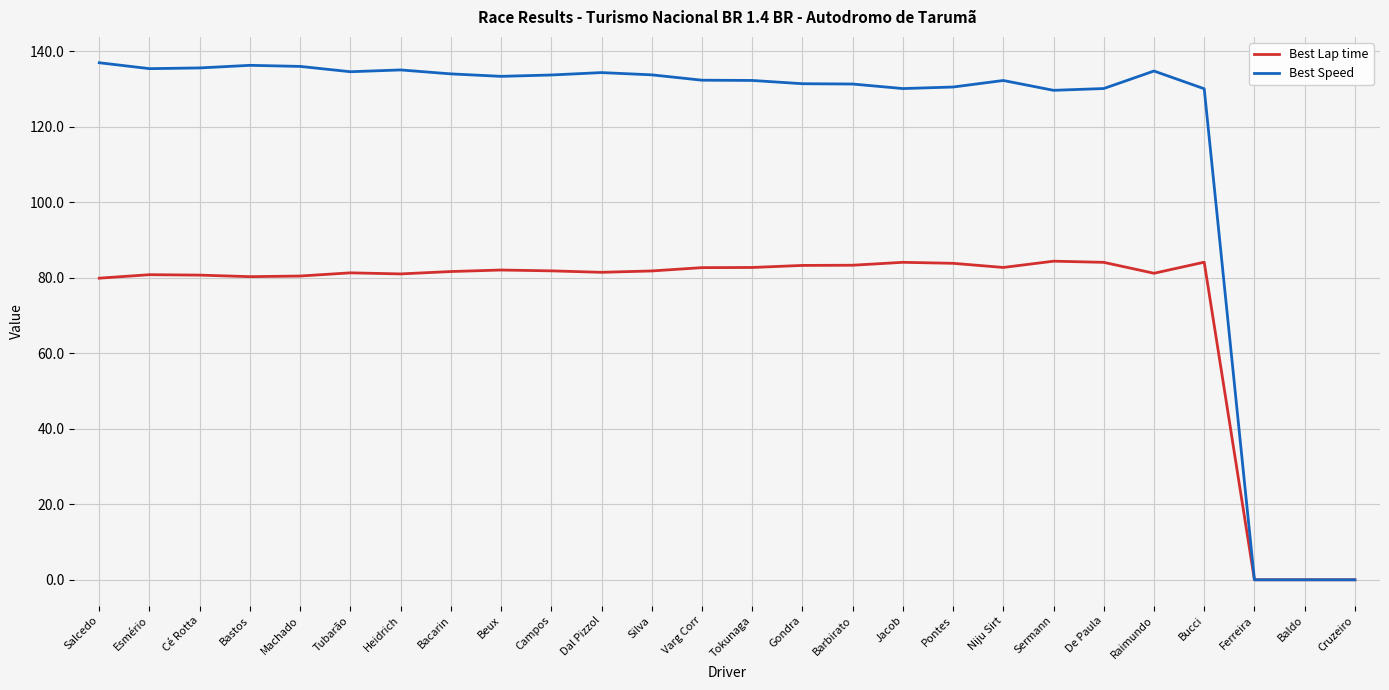

What is the highest value of the Best Speed series?

136.9